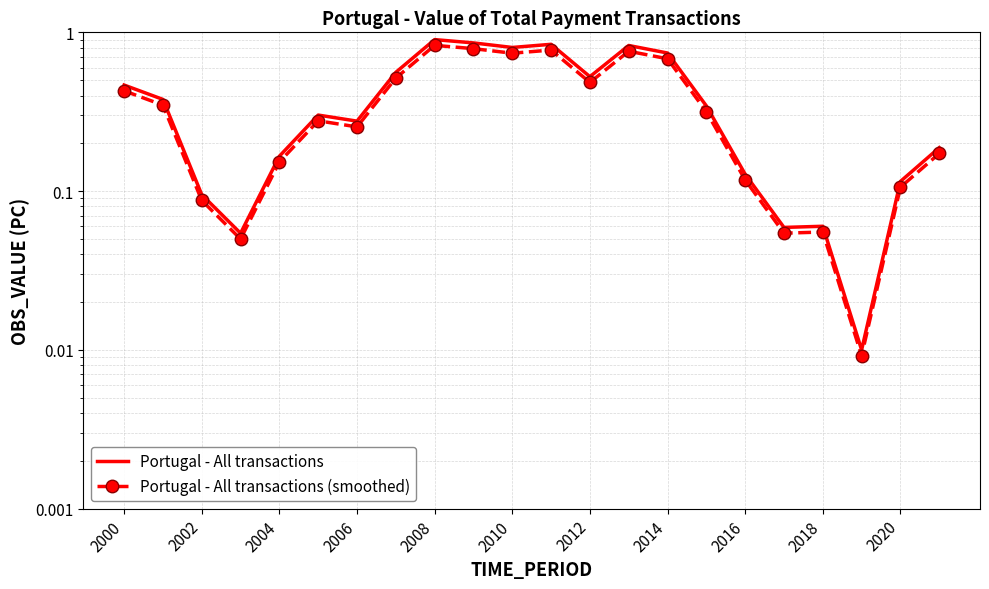

How many lines are shown in the chart?

2